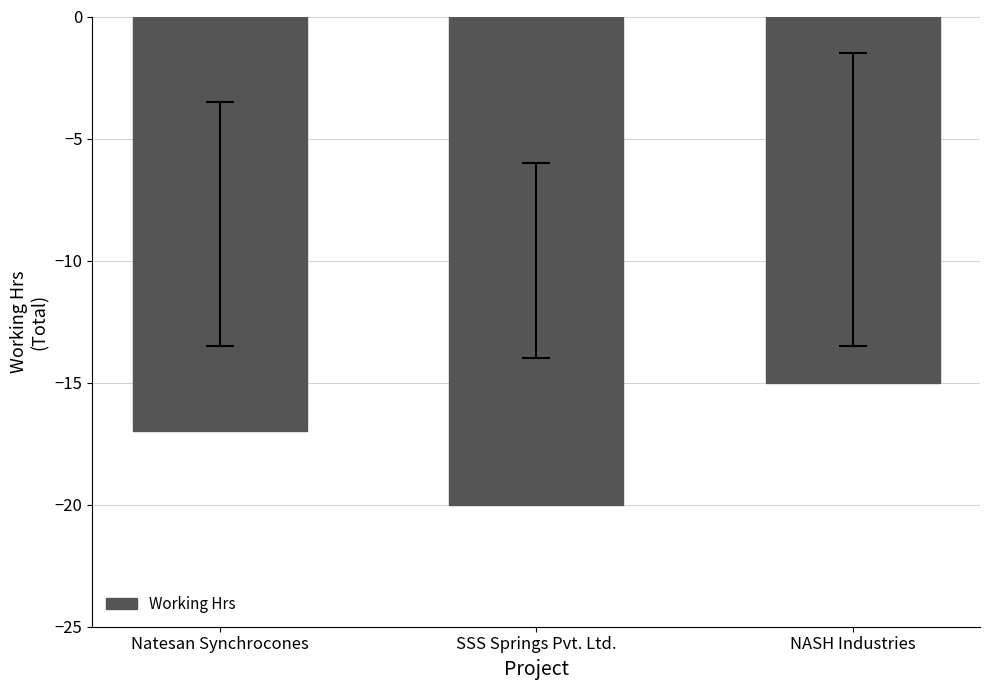

Reading left to right, extract all data points from this chart.

-17	-20	-15